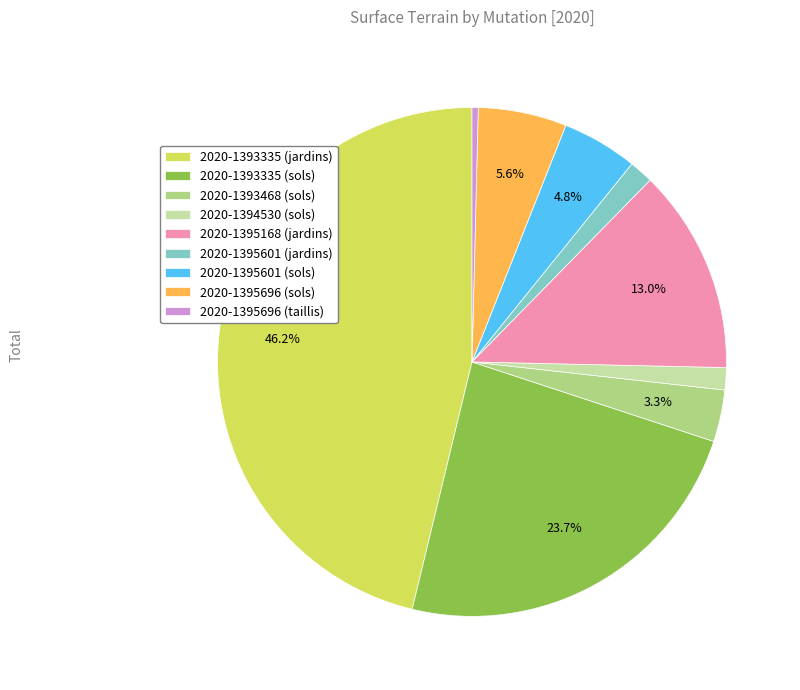

Which category has the biggest portion of the pie?

2020-1393335 (jardins)